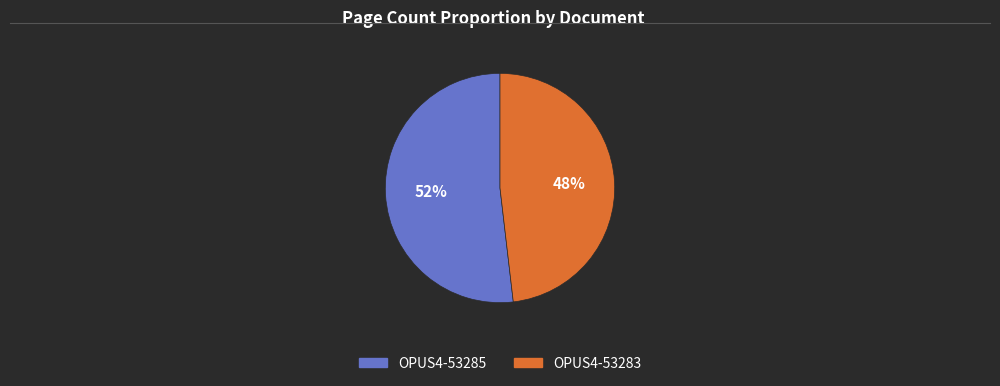

Combined, do OPUS4-53283 and OPUS4-53285 account for over 50%?

Yes